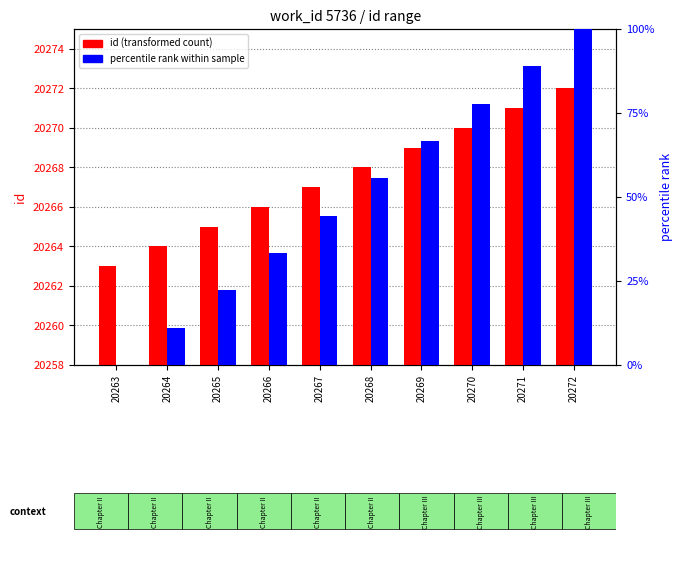

Read the percentile rank within sample value at 20265.

22.2